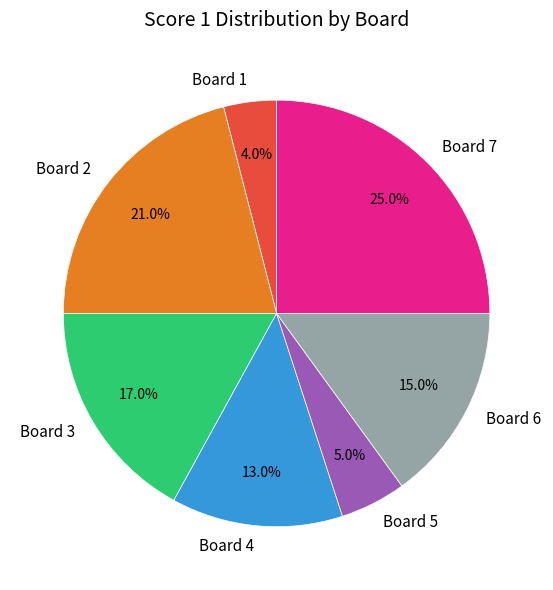

Count the number of slices in the pie.

7